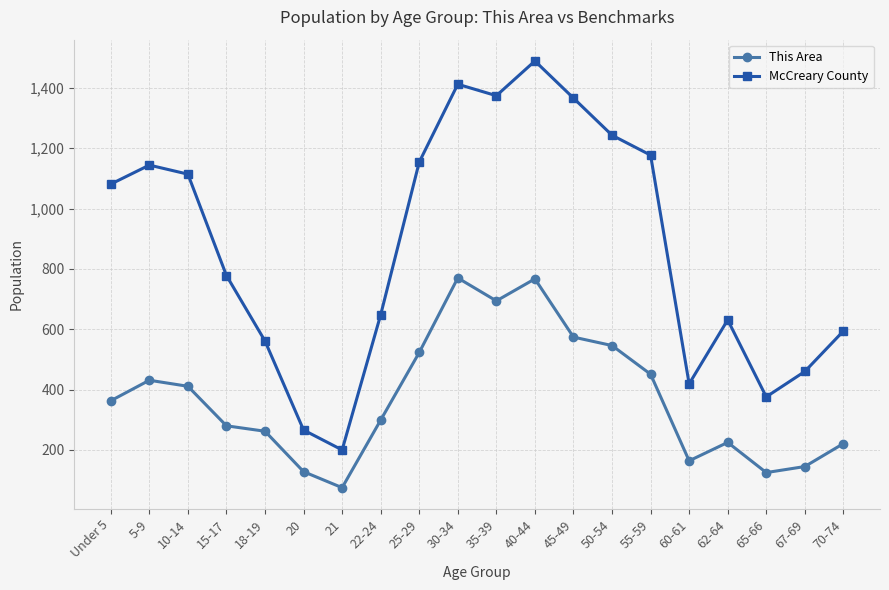

What is the sum of the This Area values at 55-59 and 60-61?

615